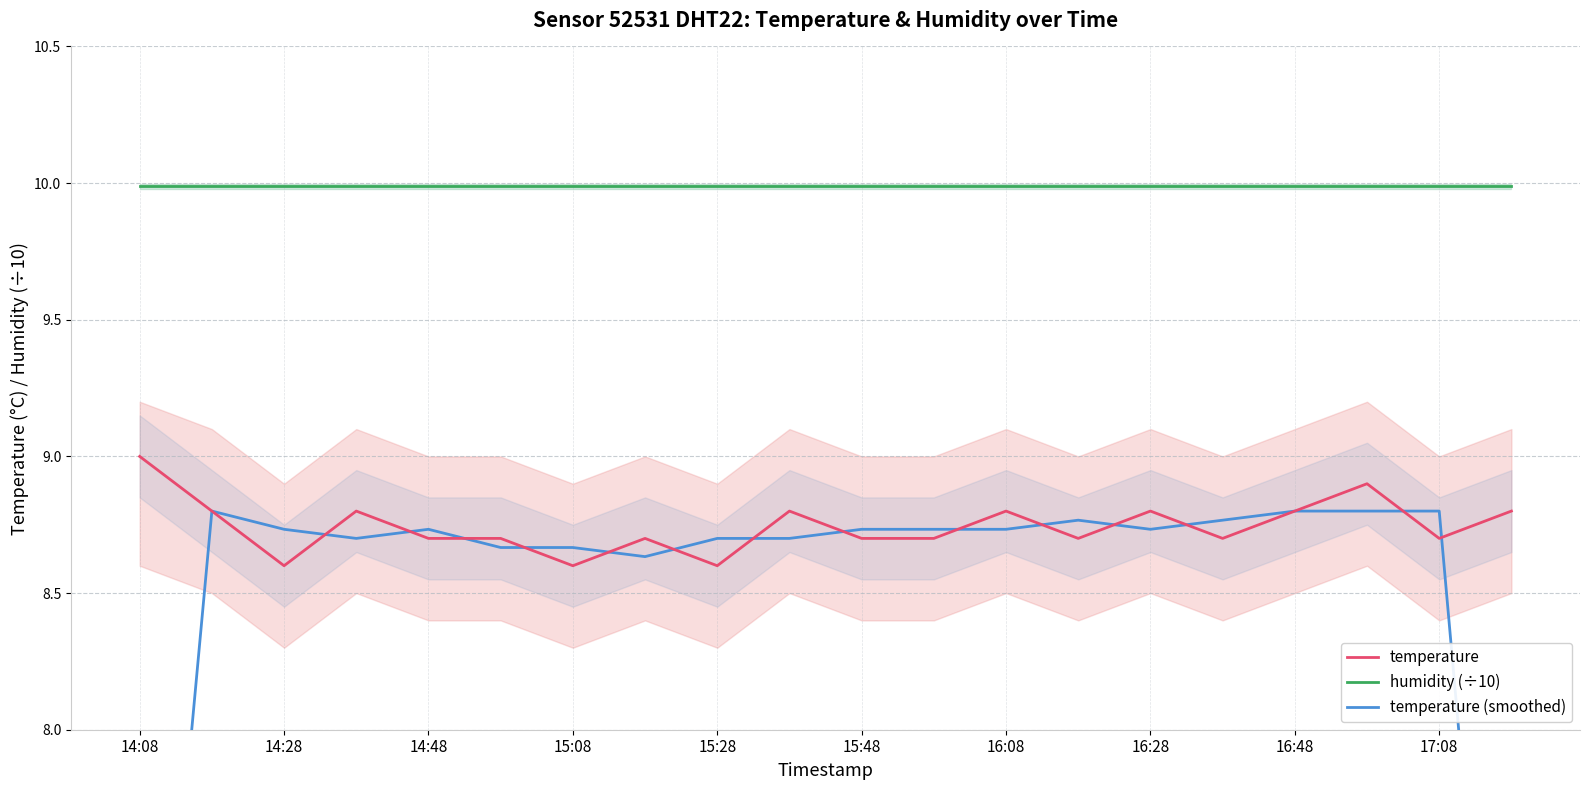

True or false: temperature and humidity (÷10) intersect in this chart.

False